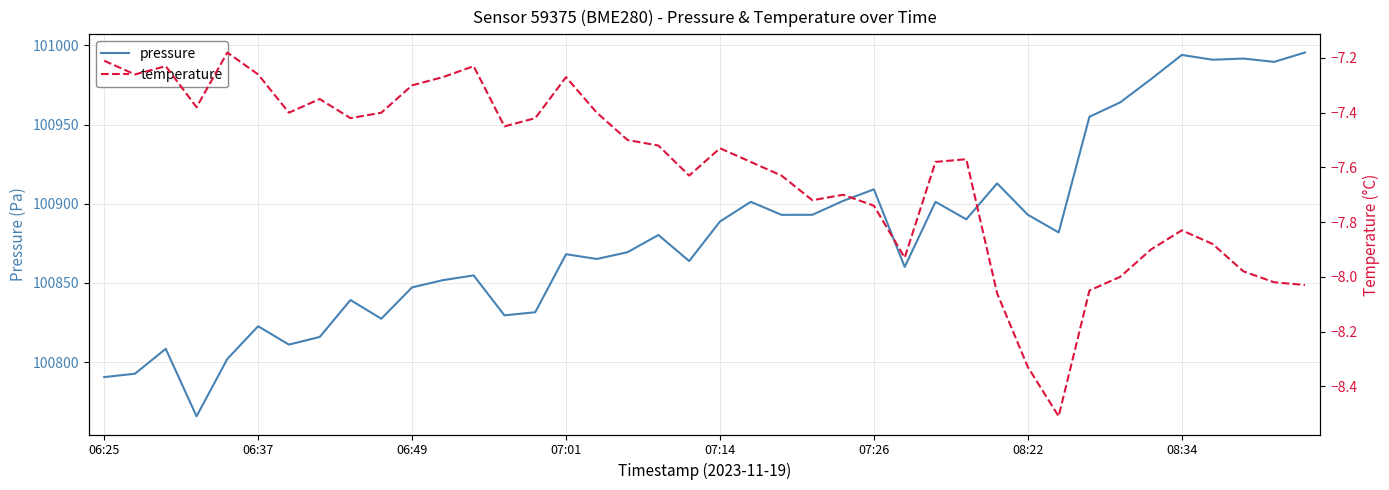

True or false: temperature has more than 0 interior local peaks.

True